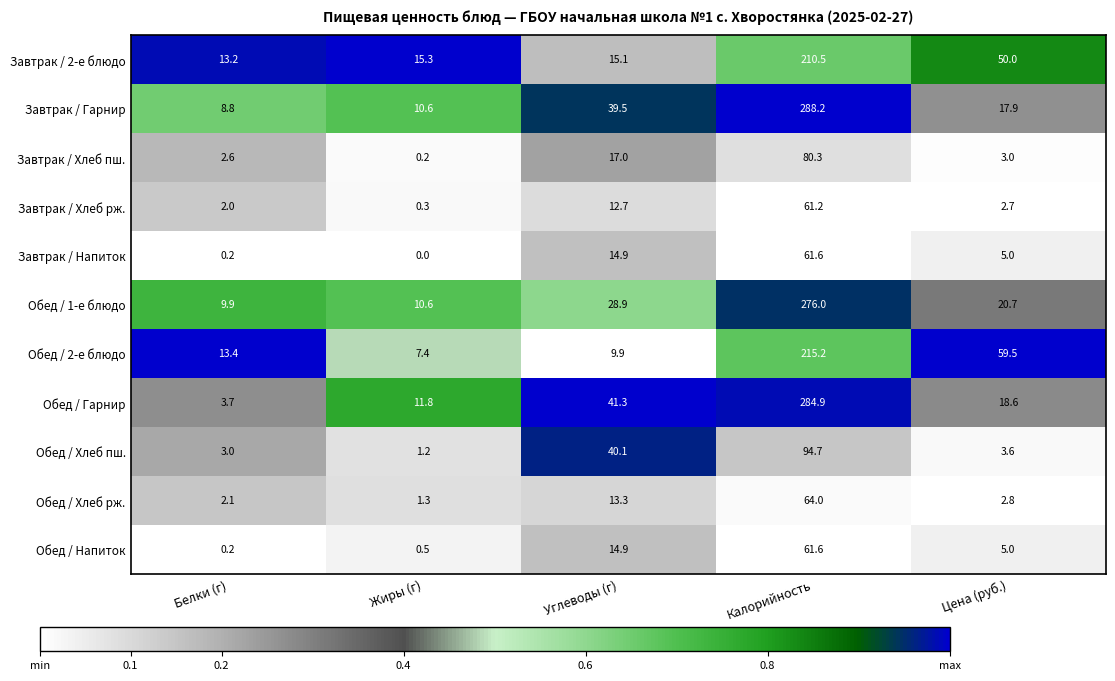

Where does the Завтрак / 2-е блюдо series first go above 15?

Жиры (г)